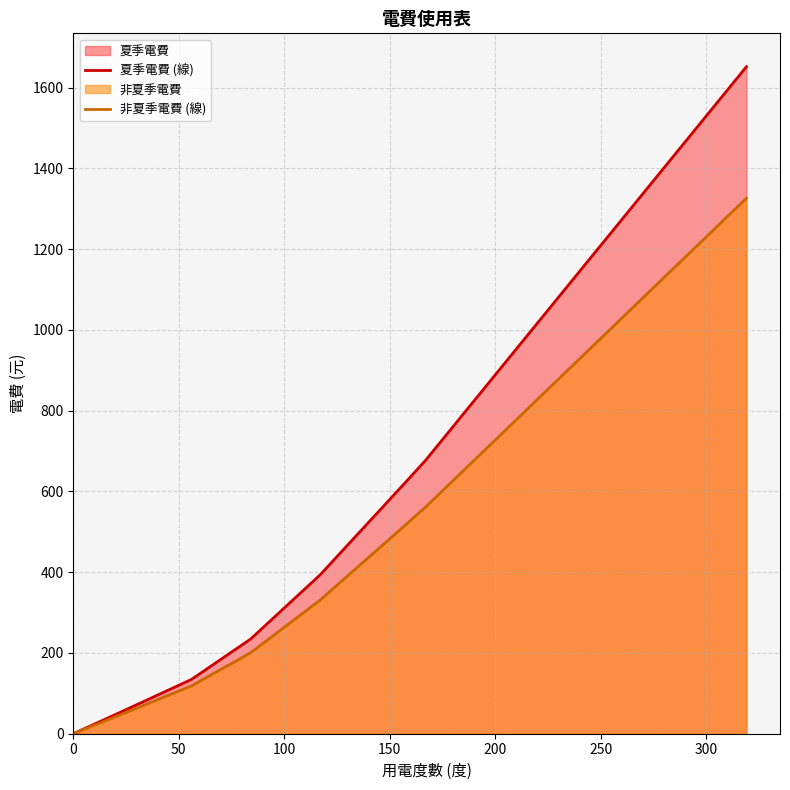

Which series has the widest spread of values?

夏季電費 (線)